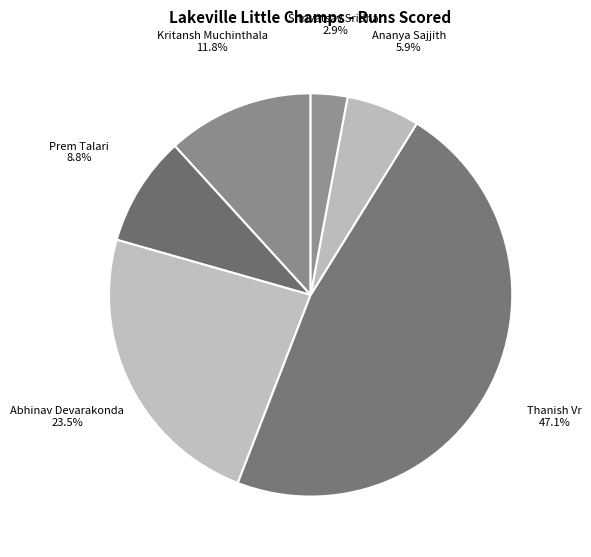

Rank the categories by value from lowest to highest.

Shrivatsav Sridhar, Ananya Sajjith, Prem Talari, Kritansh Muchinthala, Abhinav Devarakonda, Thanish Vr